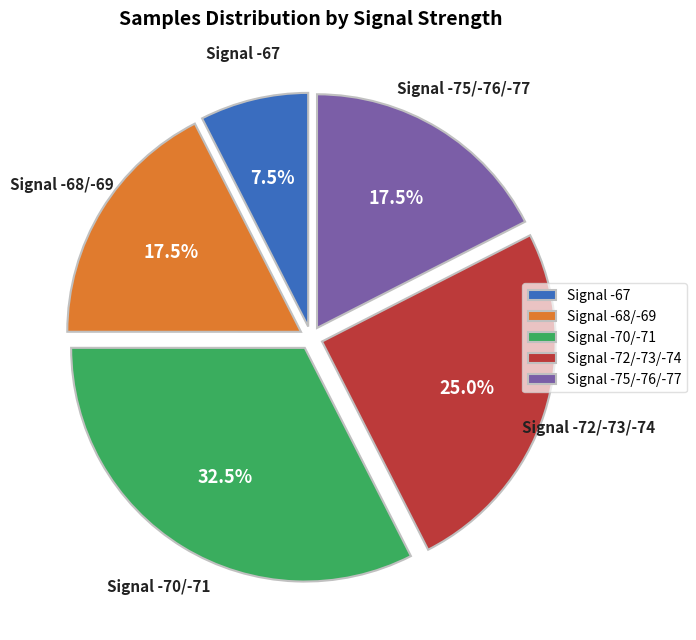

Is Signal -68/-69 the majority of the pie?

No